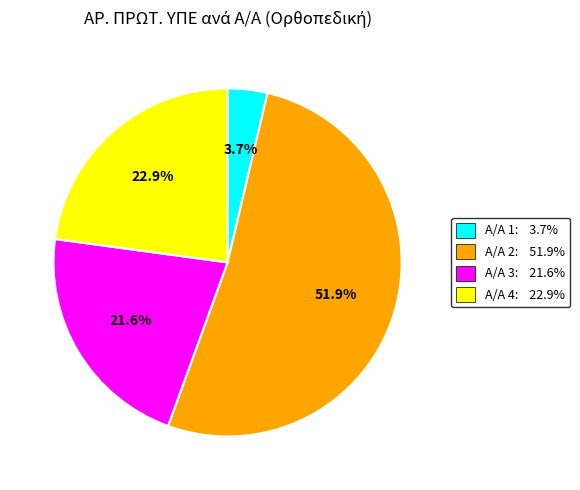

Count the number of slices in the pie.

4